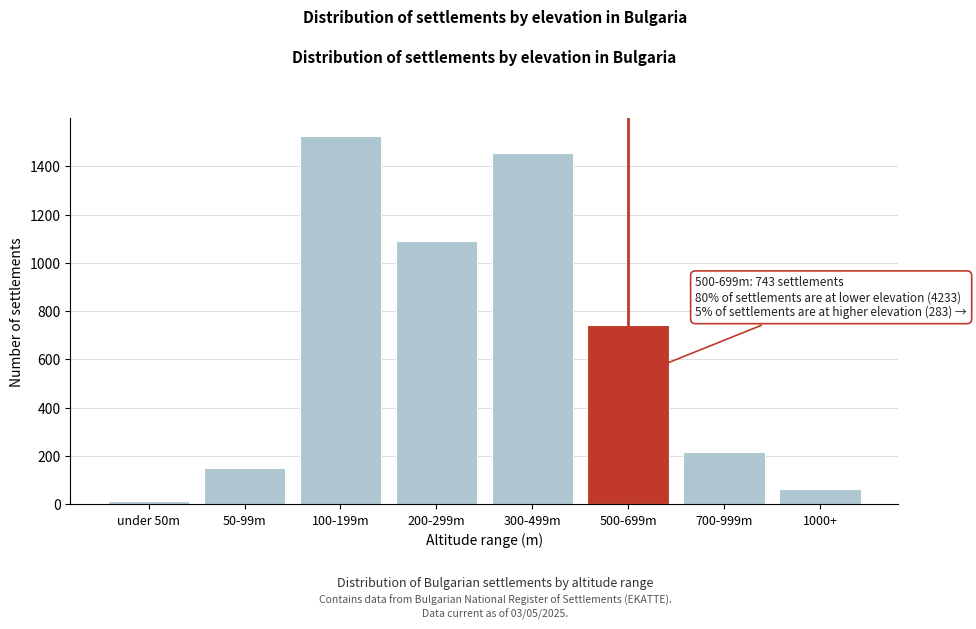

Reading left to right, list all the values displayed in this chart.

14	151	1523	1089	1456	743	218	65